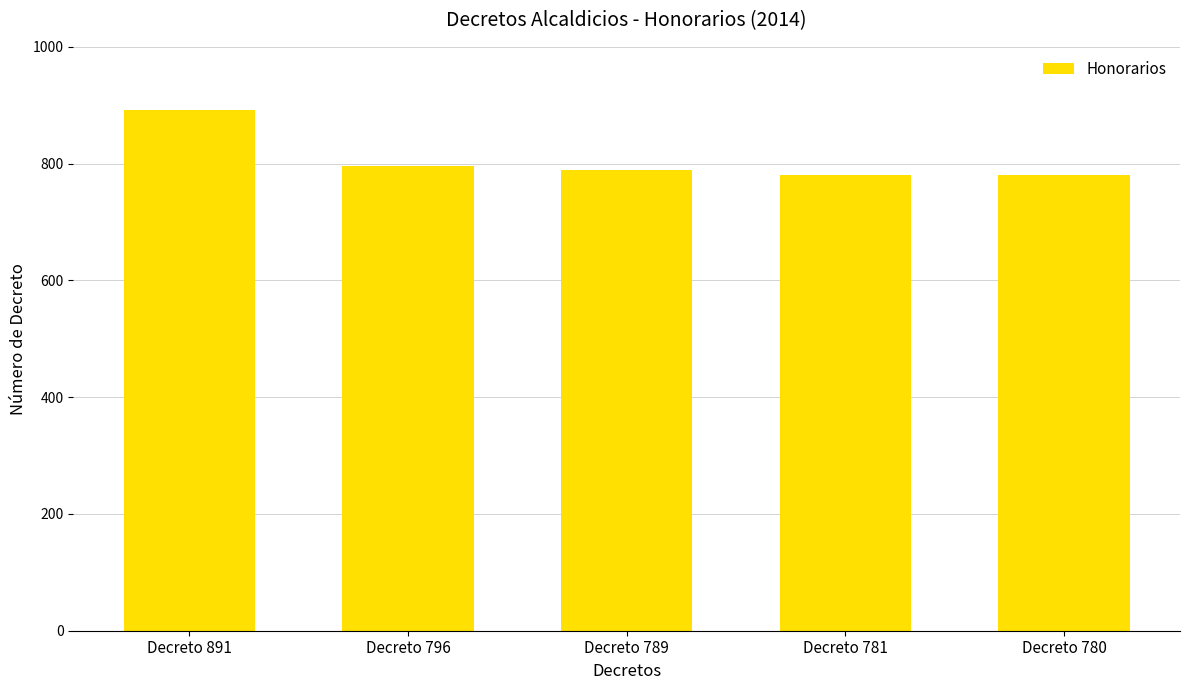

What is the value of the 2nd bar from the left?

796